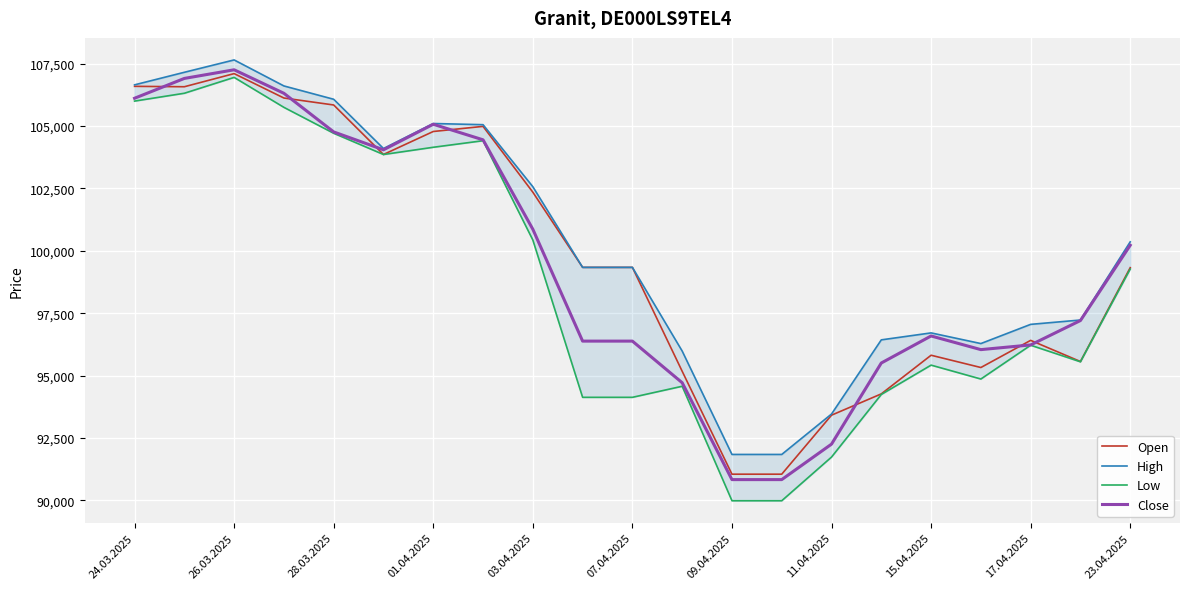

Which series has the widest spread of values?

Low